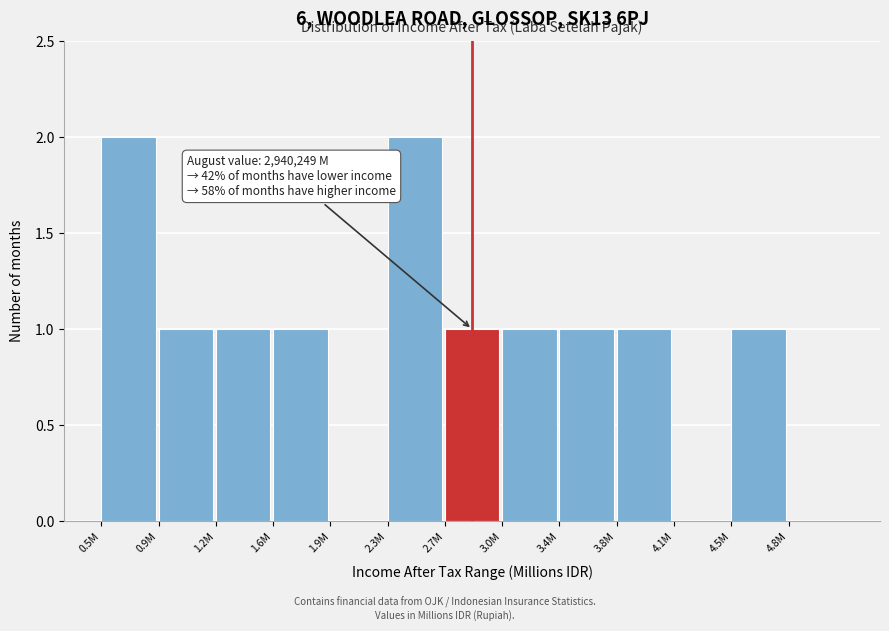

Reading left to right, transcribe all the data shown in this chart.

0.5M=2	0.9M=1	1.2M=1	1.6M=1	1.9M=0	2.3M=2	2.7M=1	3.0M=1	3.4M=1	3.8M=1	4.1M=0	4.5M=1	4.8M=0